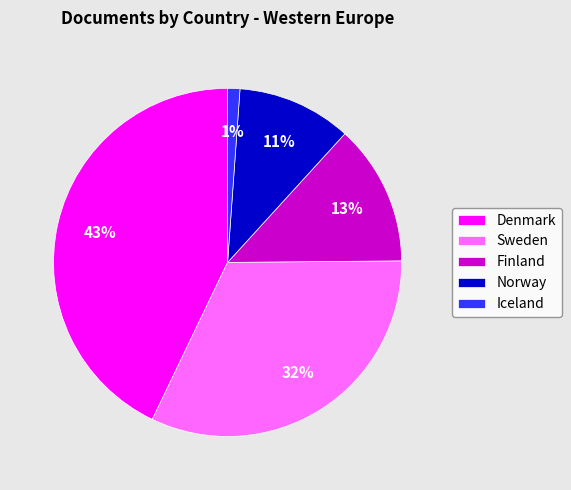

Between Denmark and Sweden, which is larger?

Denmark